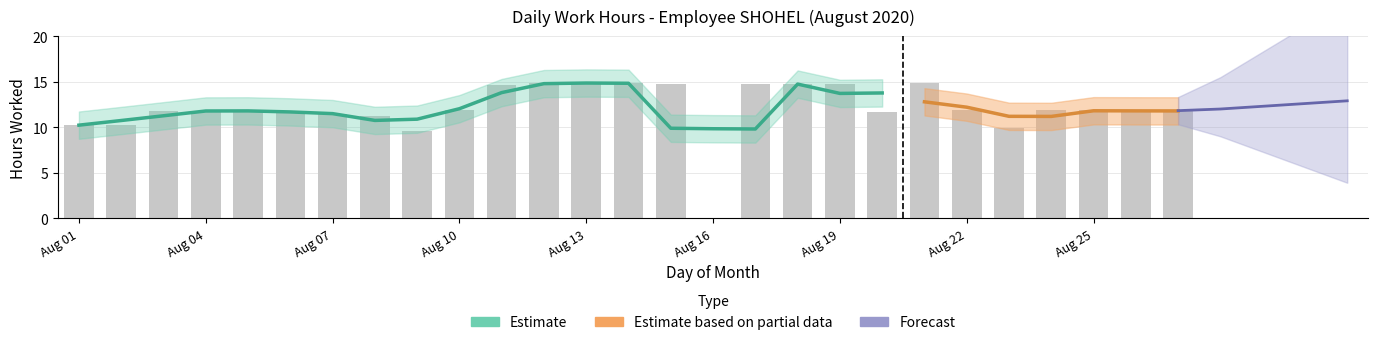

What is the difference between the values at 20 and 19?

3.1